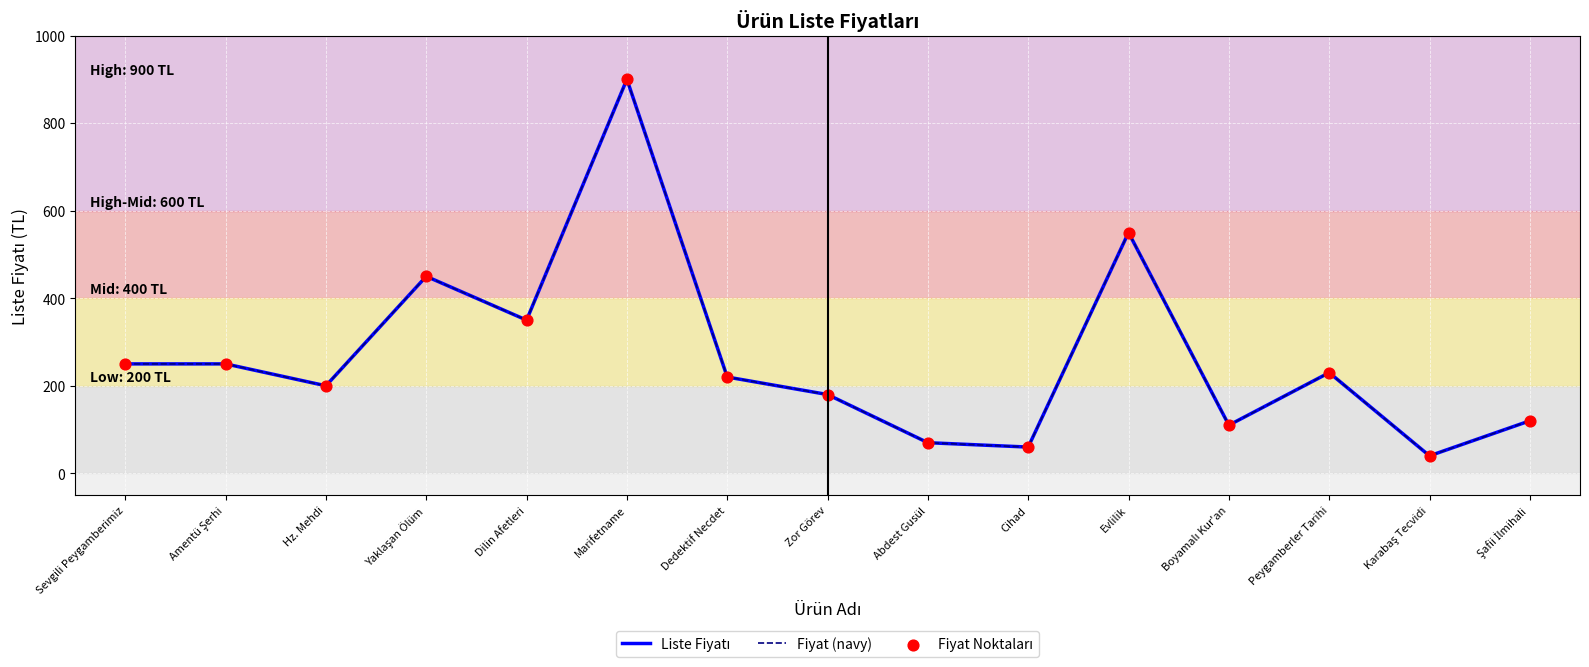

Is this an area chart (filled region under the line)?

No